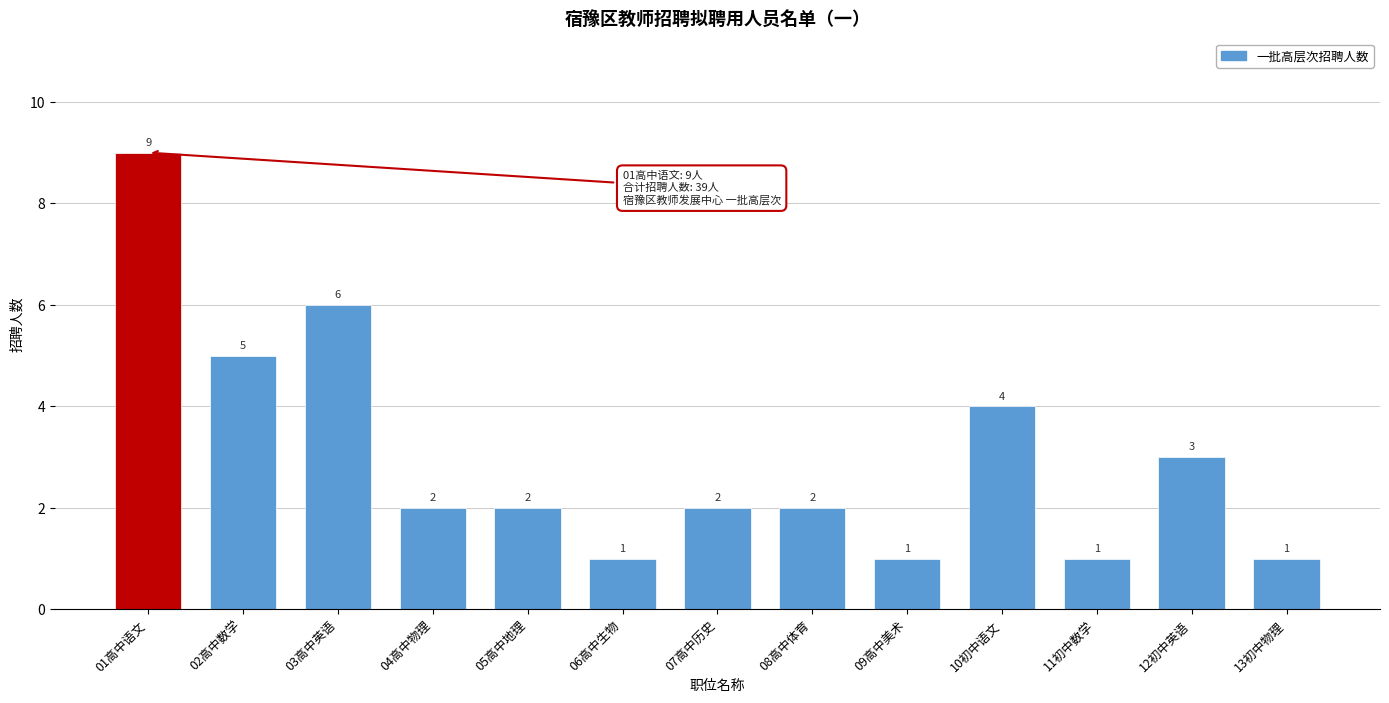

Reading left to right, list all the values displayed in this chart.

9	5	6	2	2	1	2	2	1	4	1	3	1